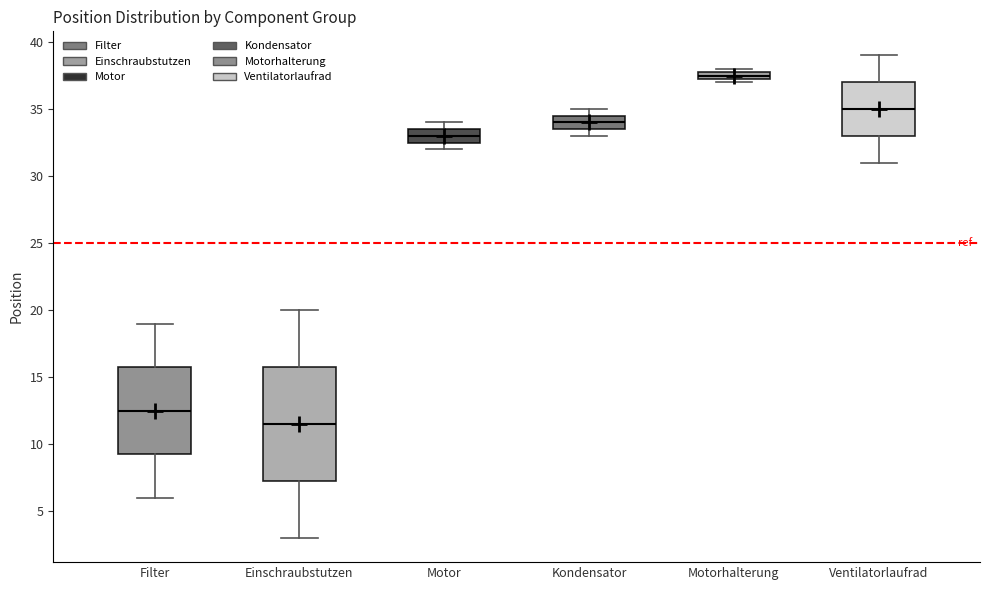

Where is the upper edge of the box for Motorhalterung on the y-axis? The values are not printed on the chart, so give them approximately, as read against the axis.

38.0